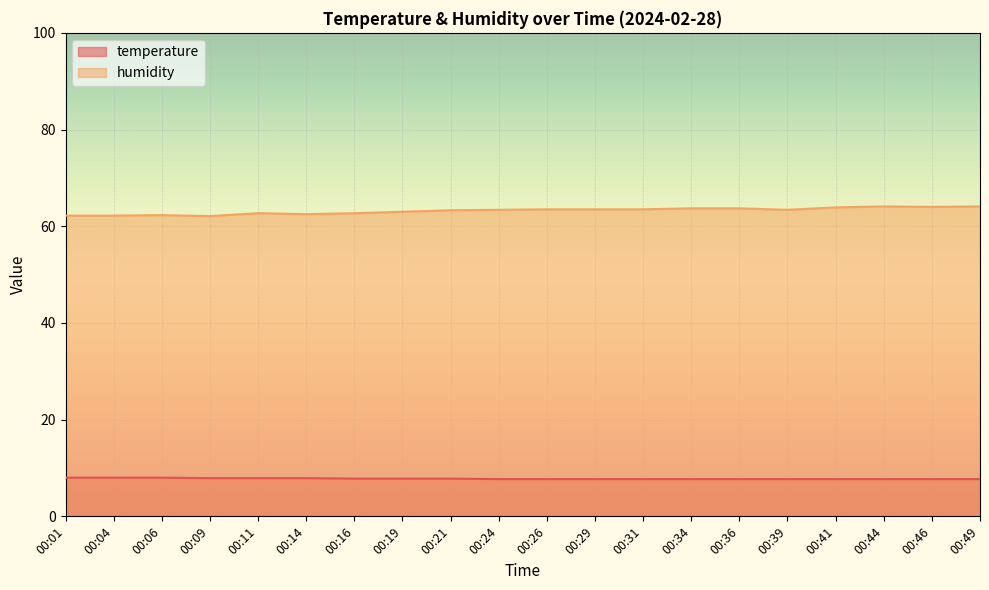

True or false: temperature and humidity cross at least once.

False